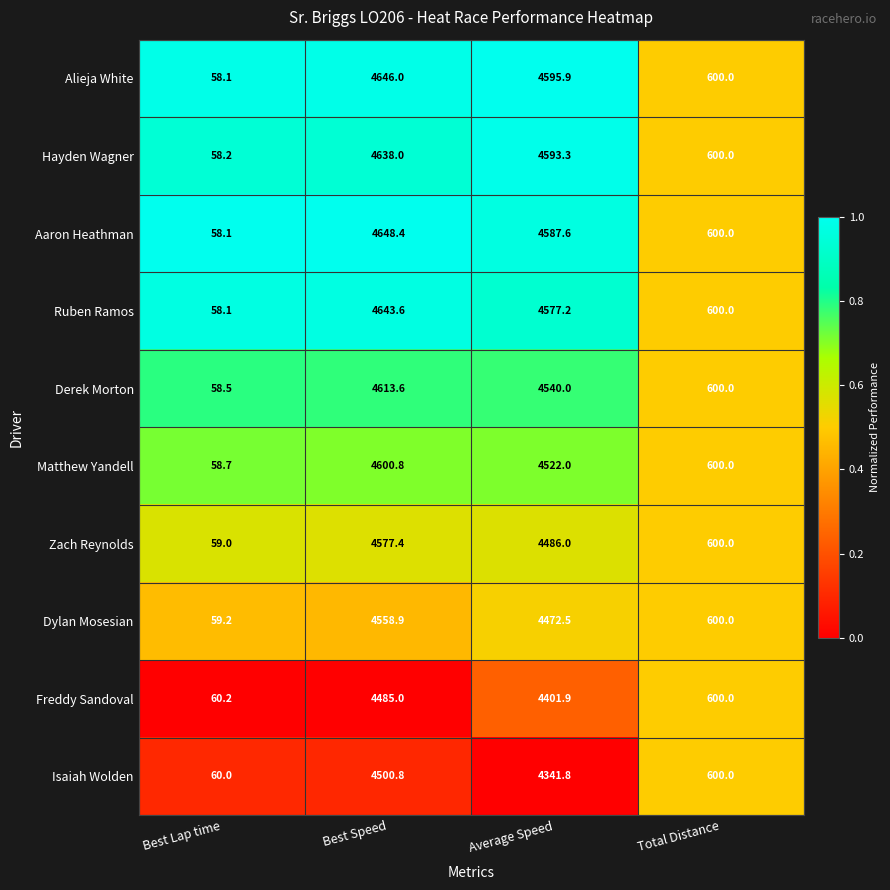

What is the total value across all series at Best Lap time?

588.1